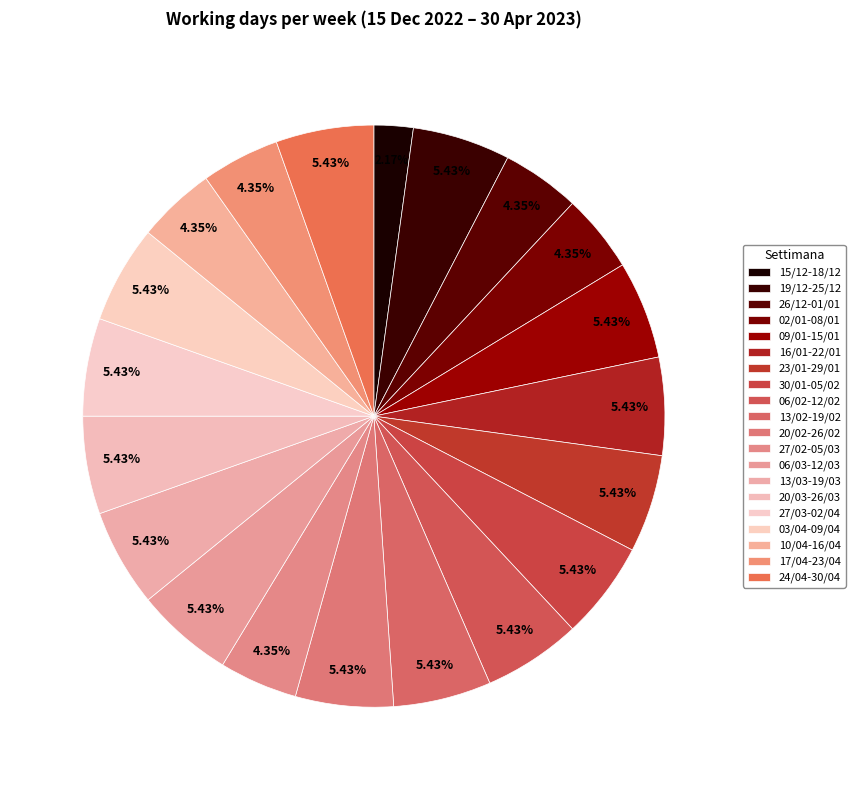

Does 16/01-22/01 account for over 50% of the chart?

No